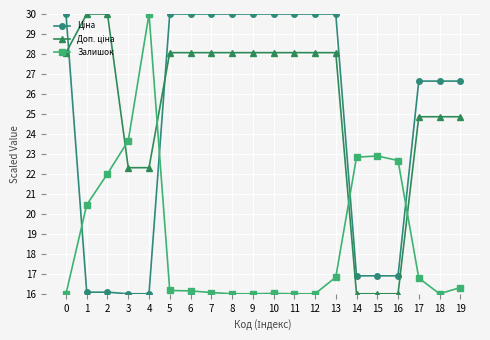

What is the difference between the highest and lowest values at 19?

10.3